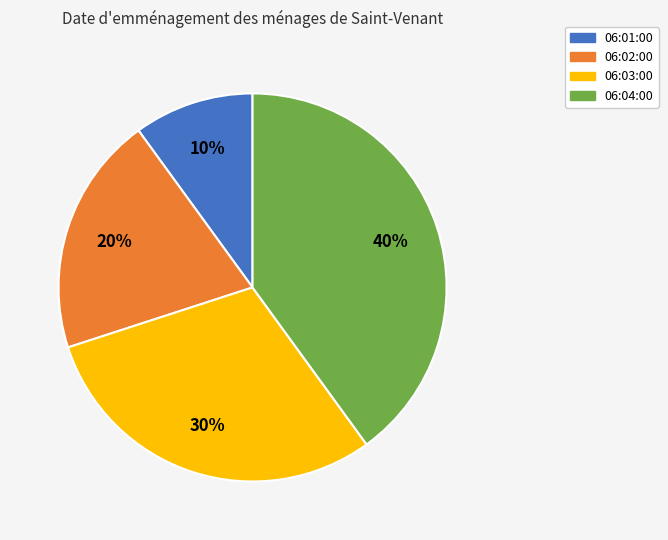

To the nearest percent, what is the difference between the 06:02:00 and 06:01:00 slice percentages?

10%